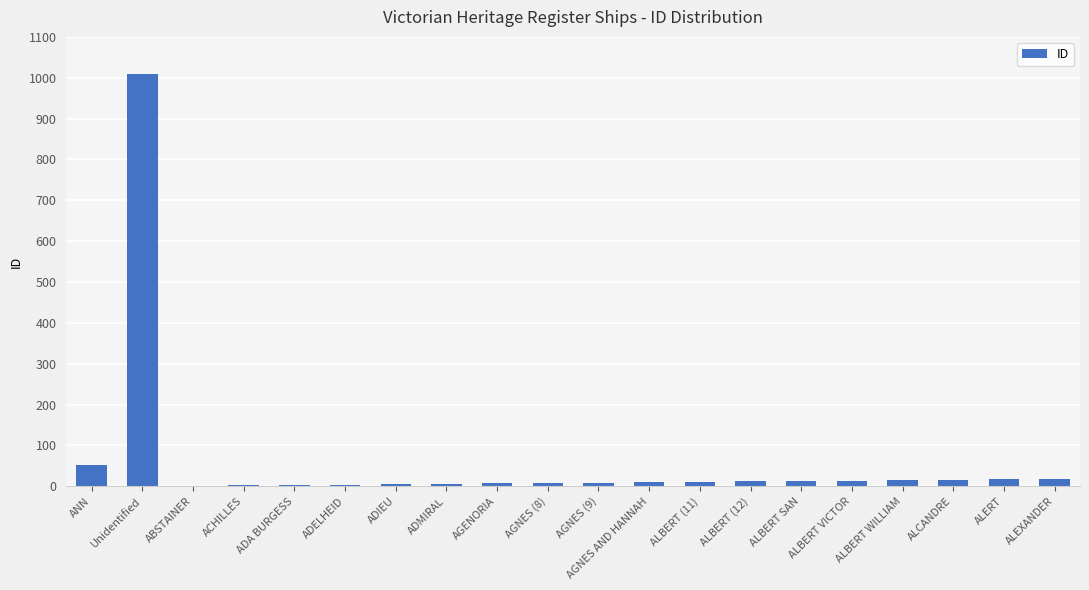

What is the sum of all values?

1231